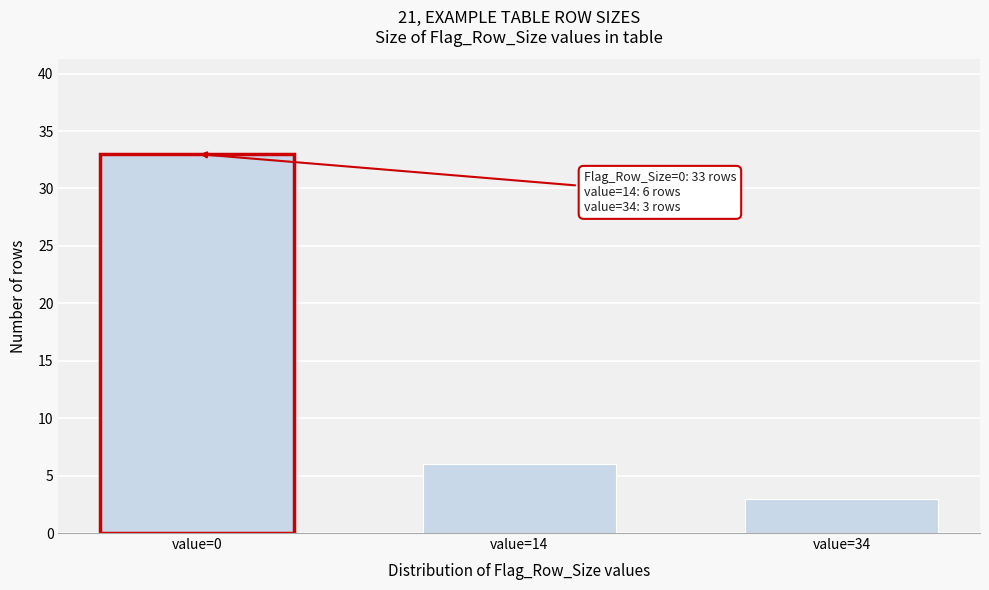

Reading left to right, what are all the values shown in this chart?

33	6	3